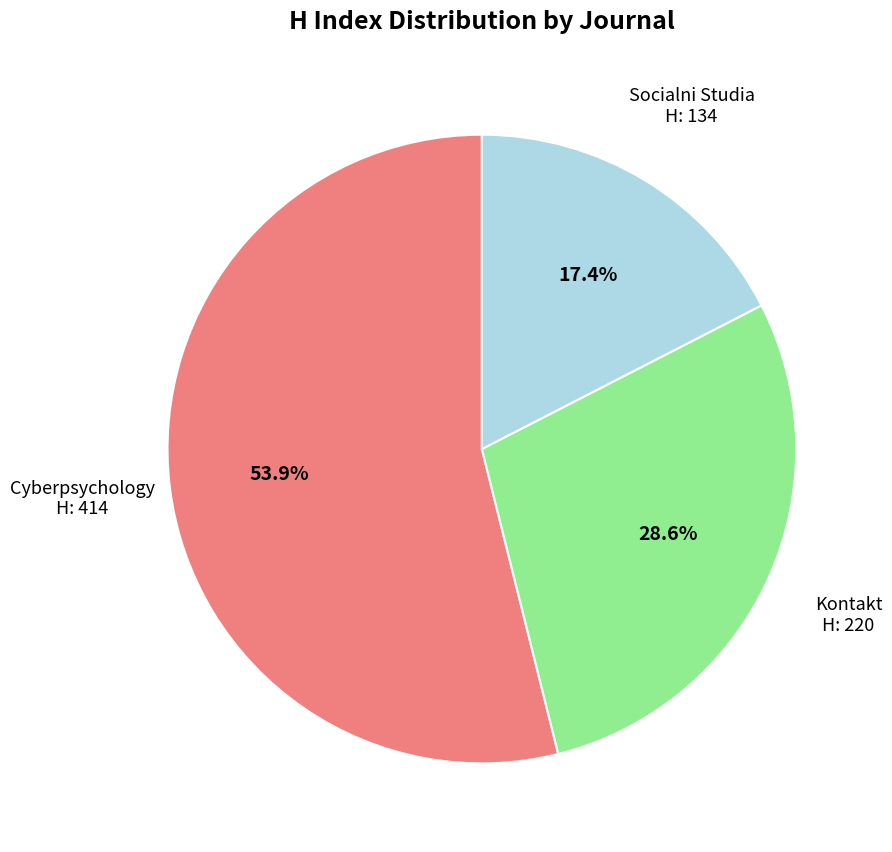

Does any single category account for the majority?

Yes